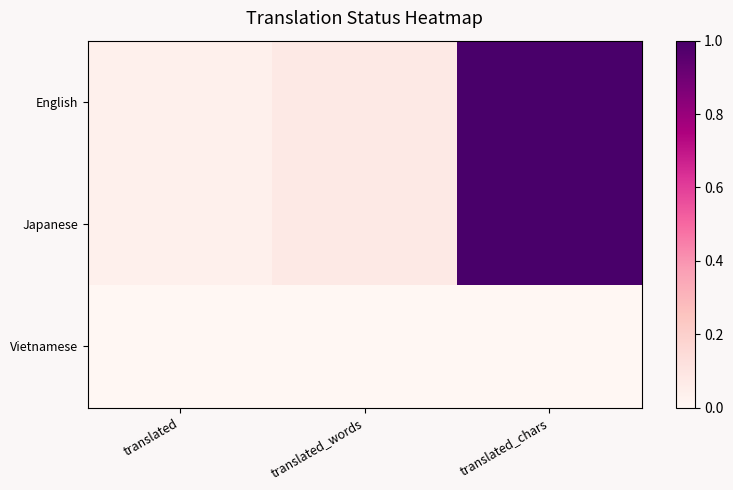

Reading right to left, what are all the values shown in this chart?

English: translated_chars=1.0	translated_words=0.1	translated=0.0
Japanese: translated_chars=1.0	translated_words=0.1	translated=0.0
Vietnamese: translated_chars=0.0	translated_words=0.0	translated=0.0